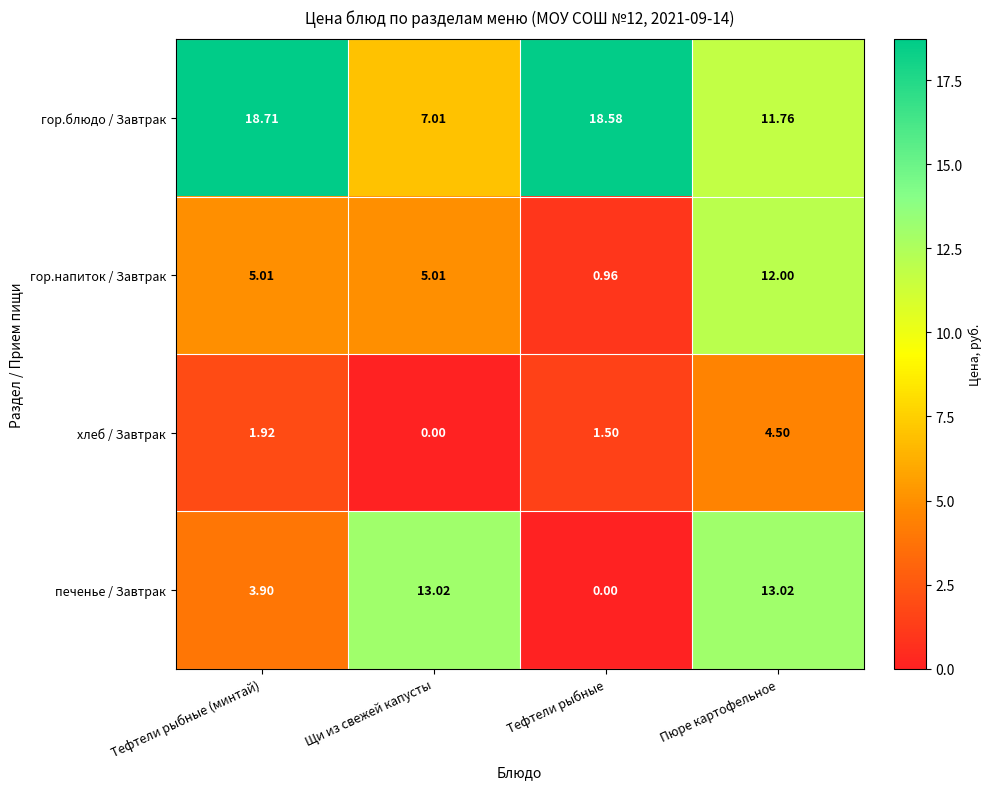

How many values in the печенье / Завтрак series exceed 13?

2